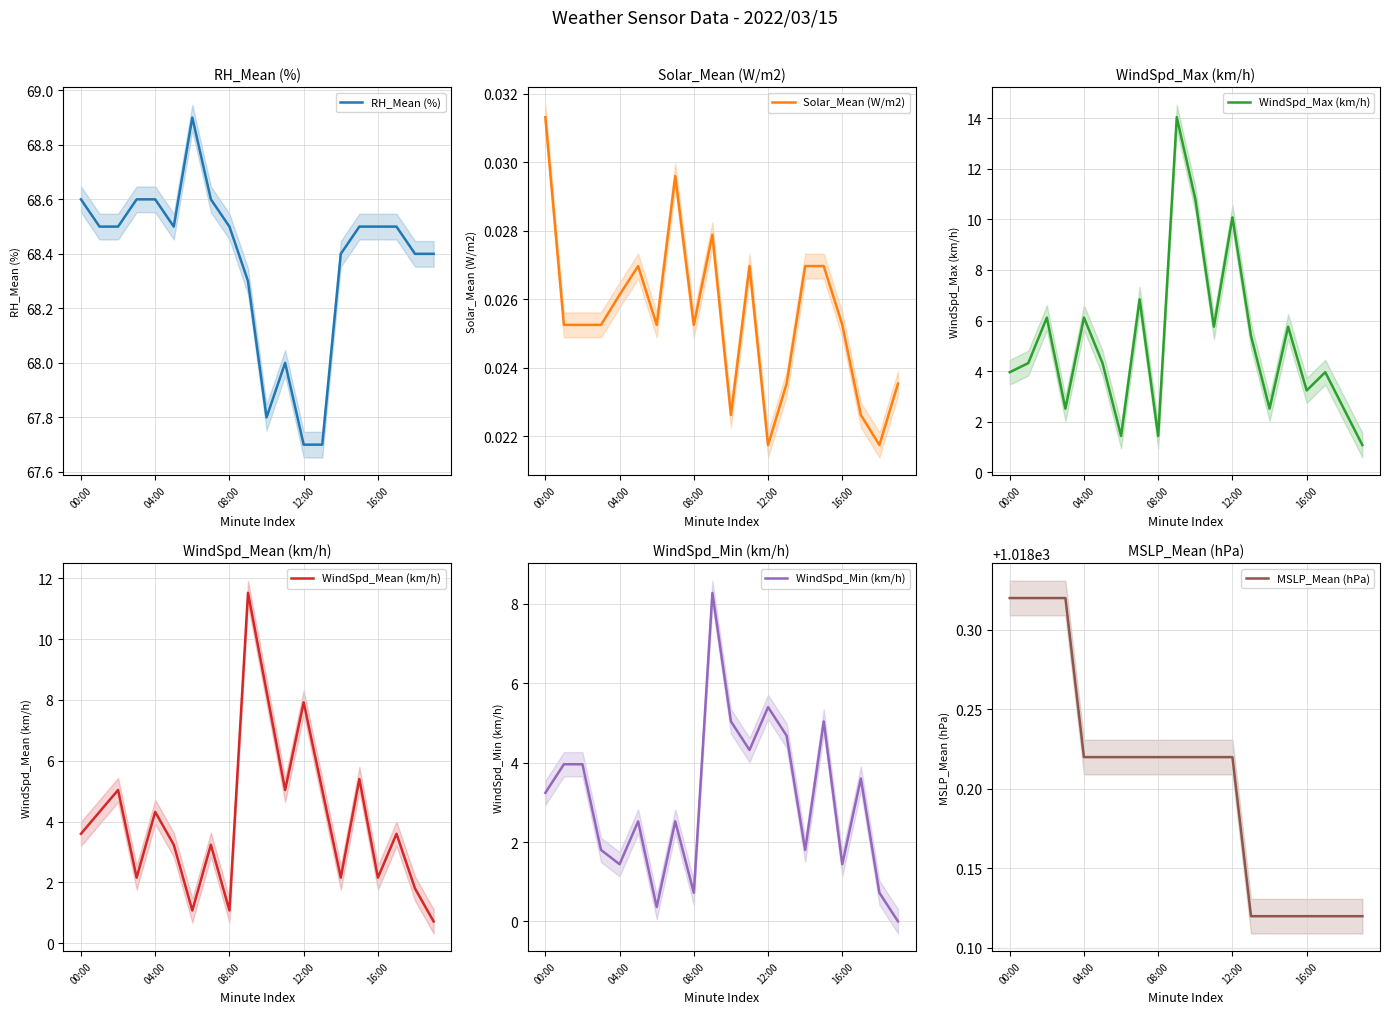

True or false: MSLP_Mean (hPa) and WindSpd_Mean (km/h) cross at least once.

False